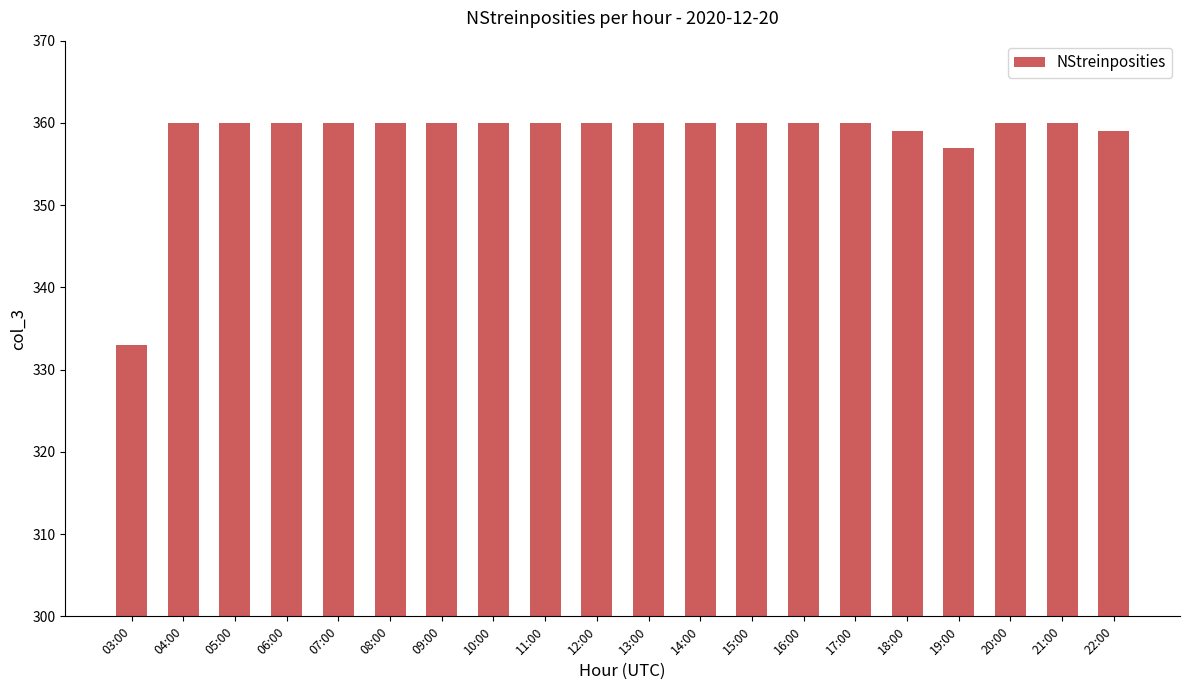

The value at 04:00 is 360. True or false?

True